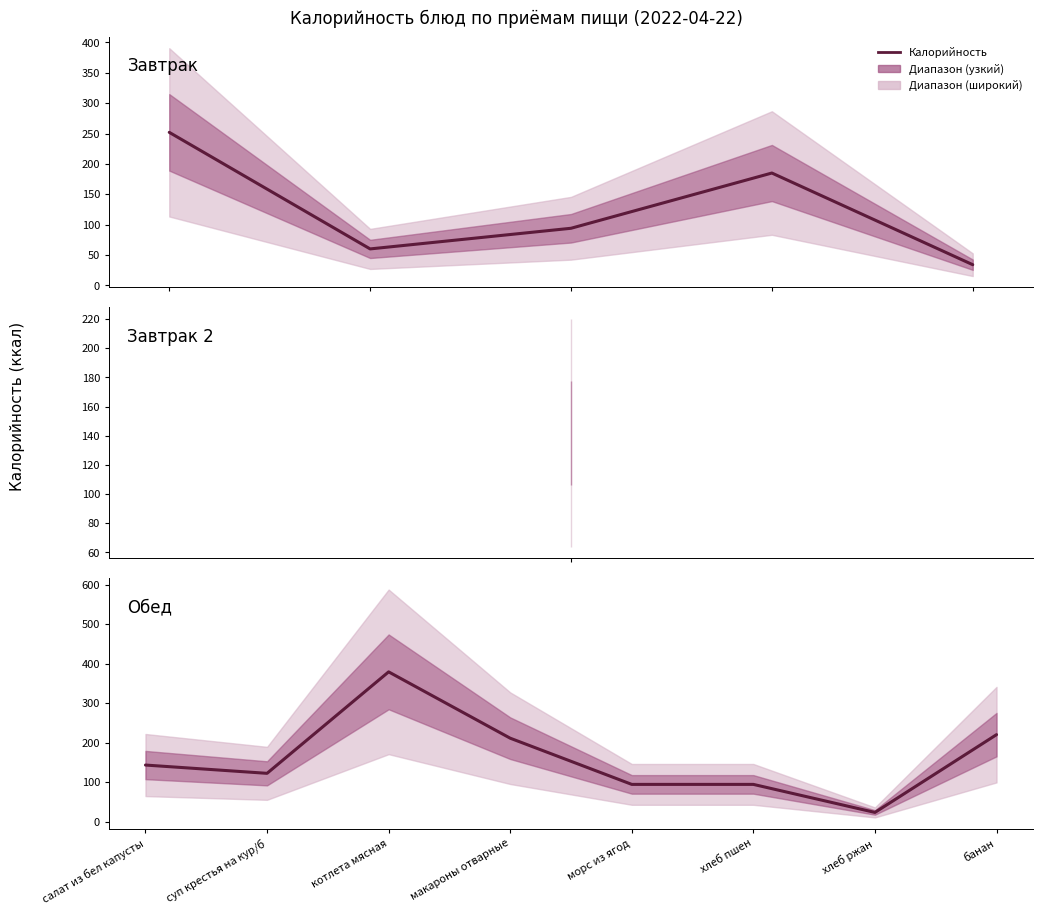

How many data points are above 143?

3